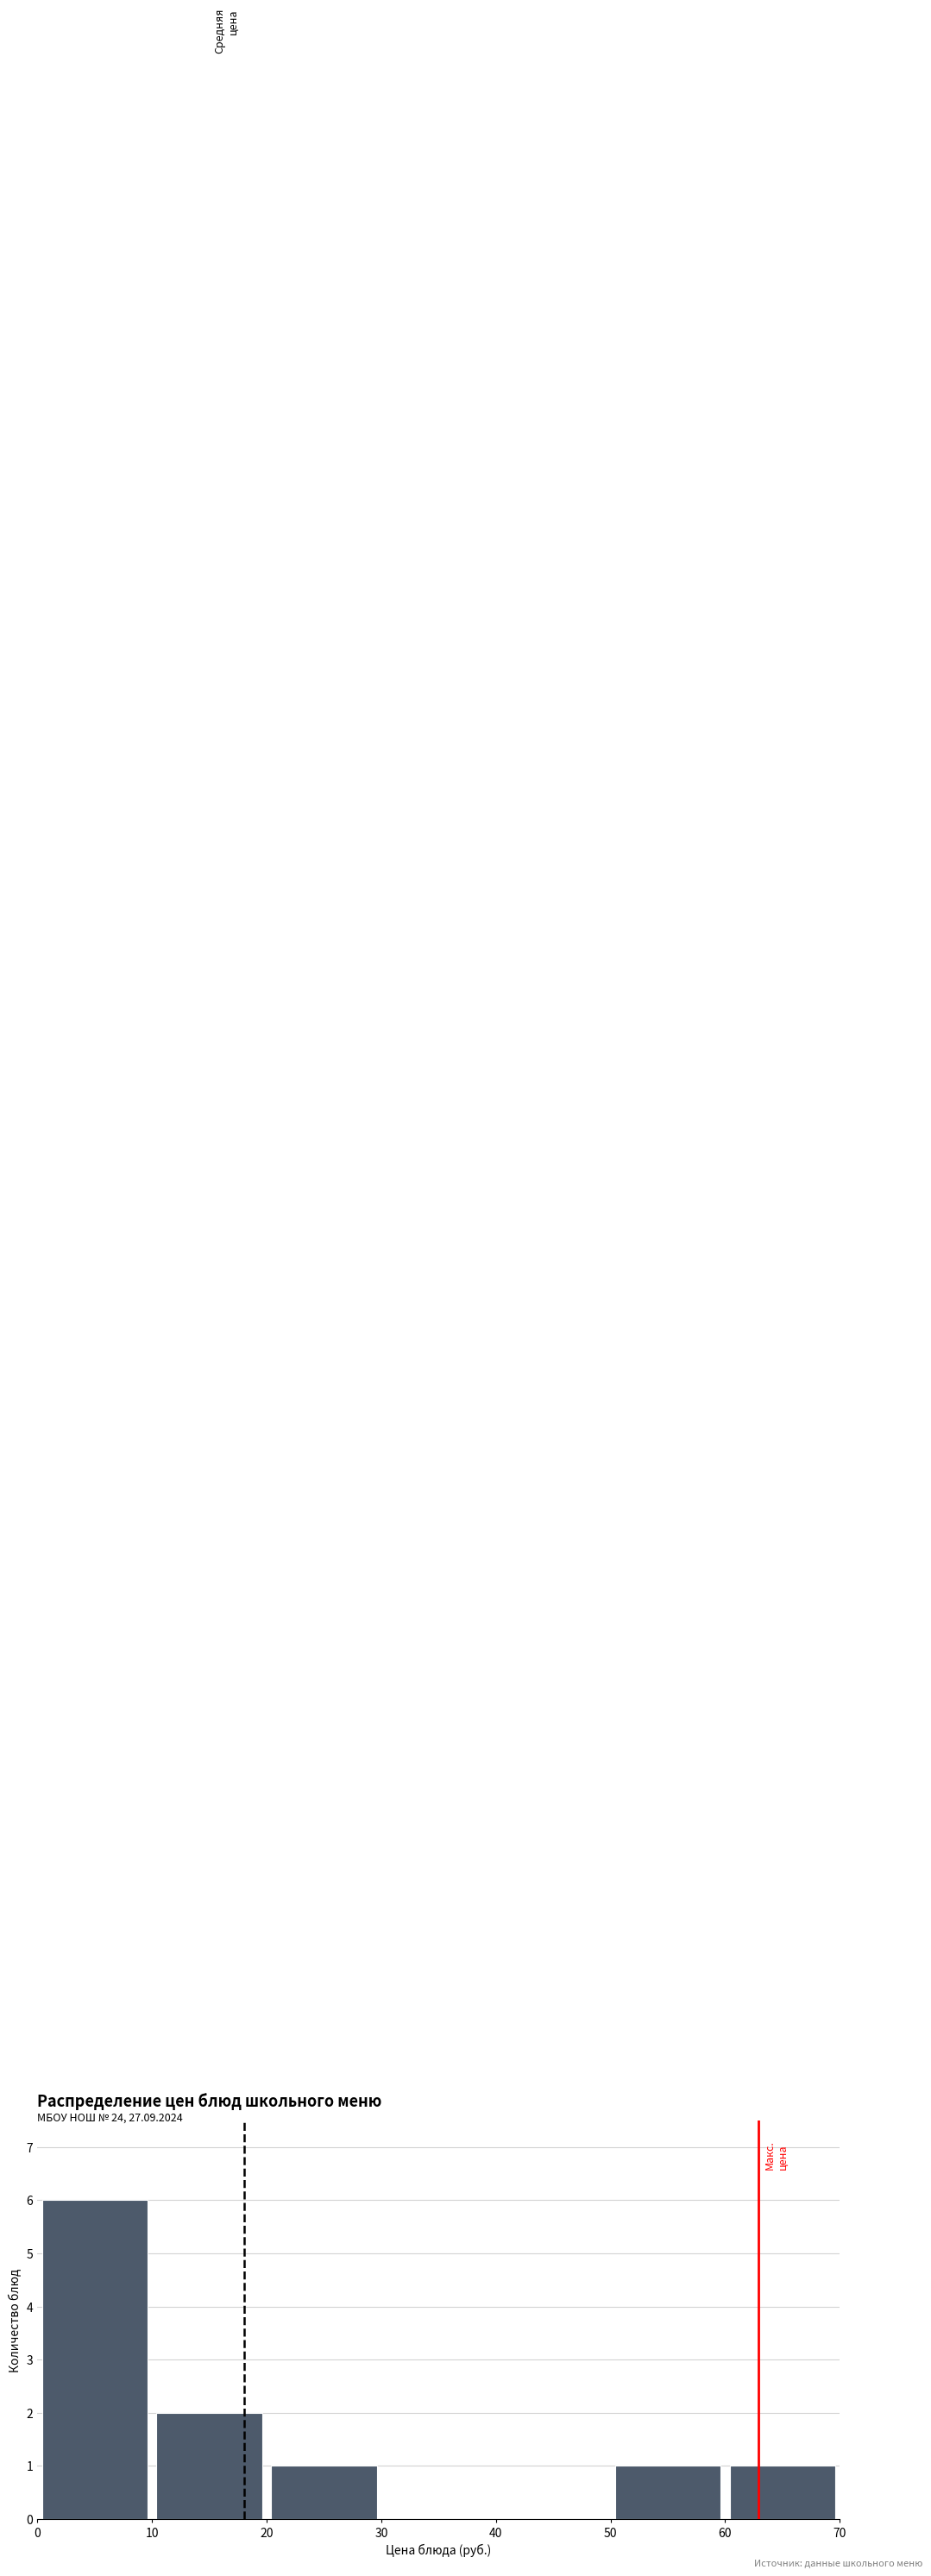

Reading left to right, transcribe this chart: for each bar, give the range it covers on the x-axis and its height. The values are not printed on the chart, so give them approximately, as read against the axis.

0 to 10: 6
10 to 20: 2
20 to 30: 1
30 to 40: 0
40 to 50: 0
50 to 60: 1
60 to 70: 1